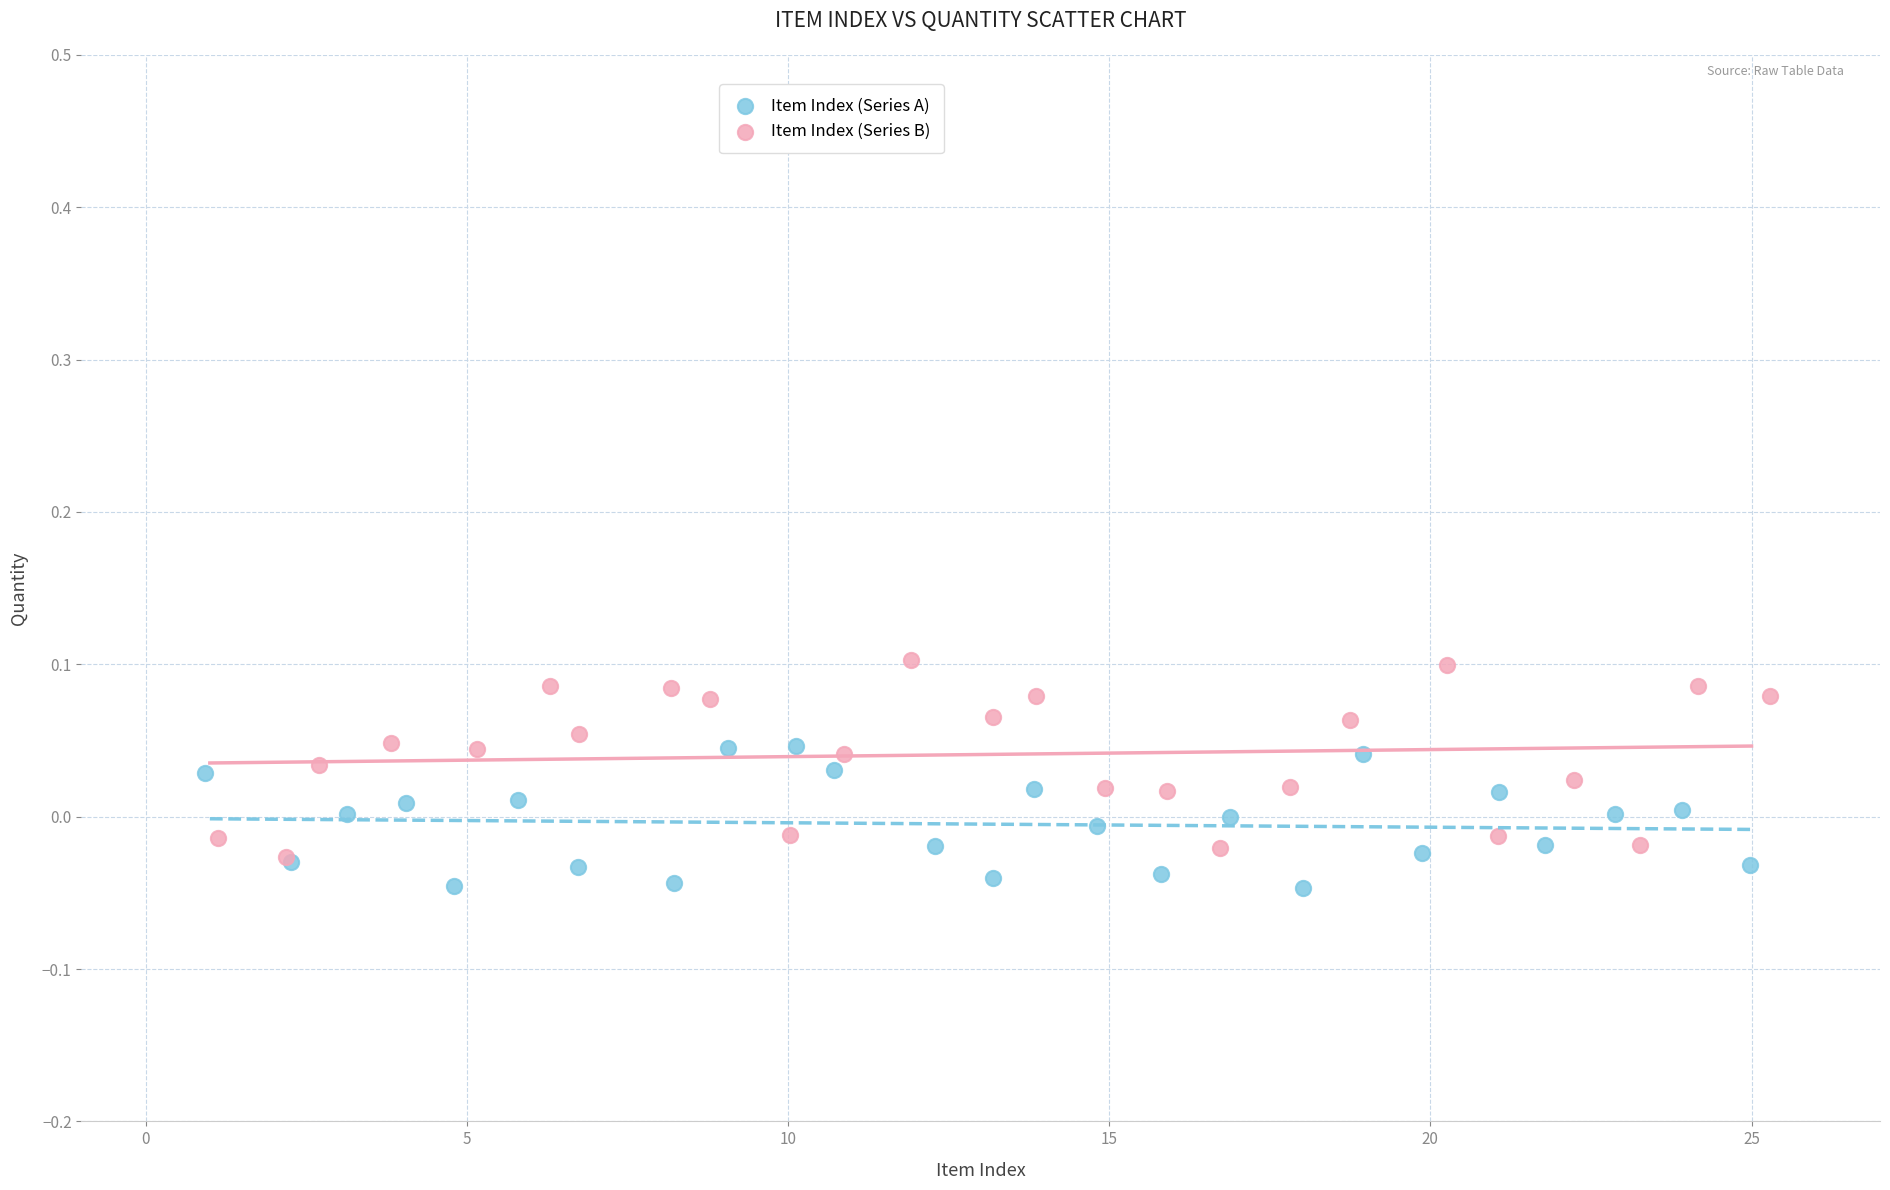

Which series reaches the maximum Y coordinate?

Item Index (Series B)